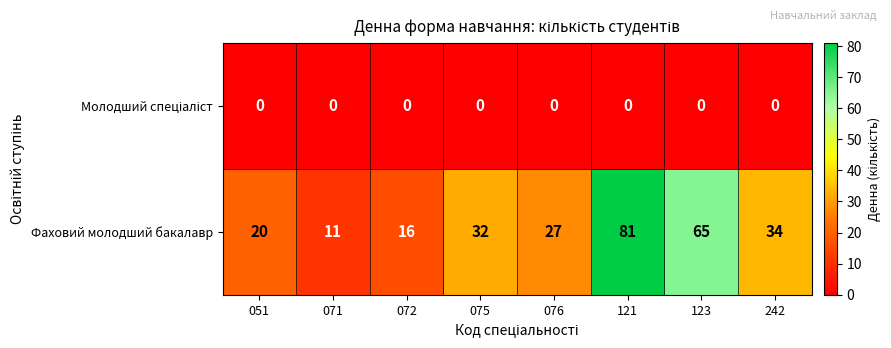

What is the sum of all Фаховий молодший бакалавр values?

286